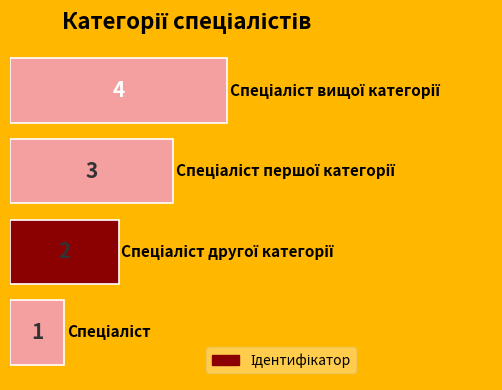

Are the bars horizontal?

Yes